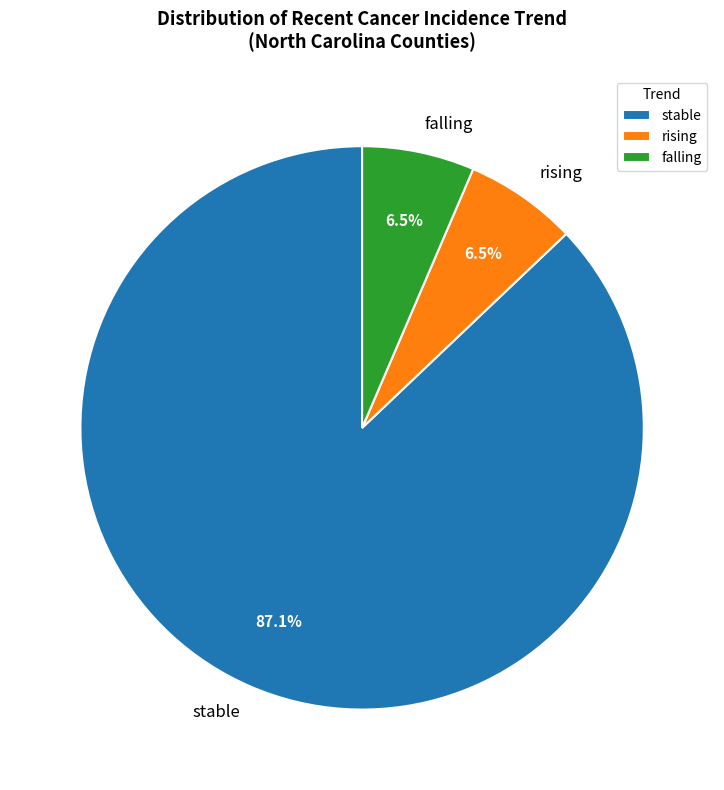

Which has a higher value, stable or rising?

stable